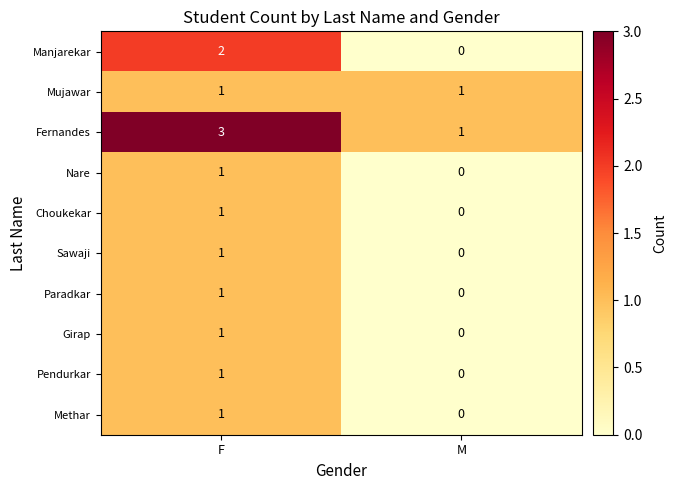

At which label does Pendurkar reach its peak?

F